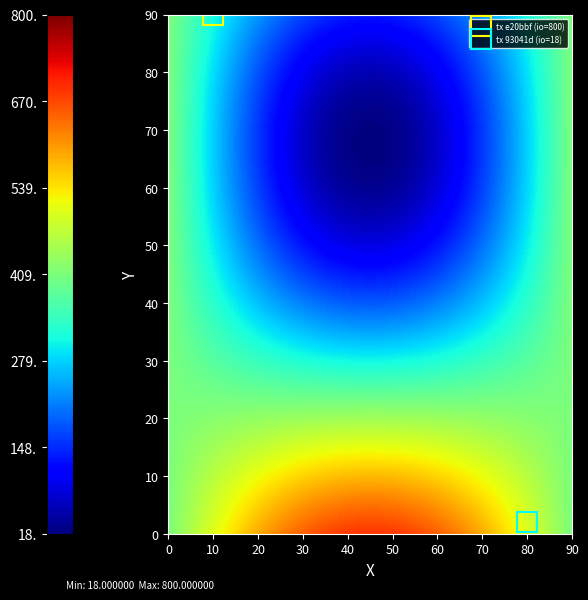

Which series has the widest spread of values?

e20bbf4a0c43afd65e0a5238831bca3d0136c5d